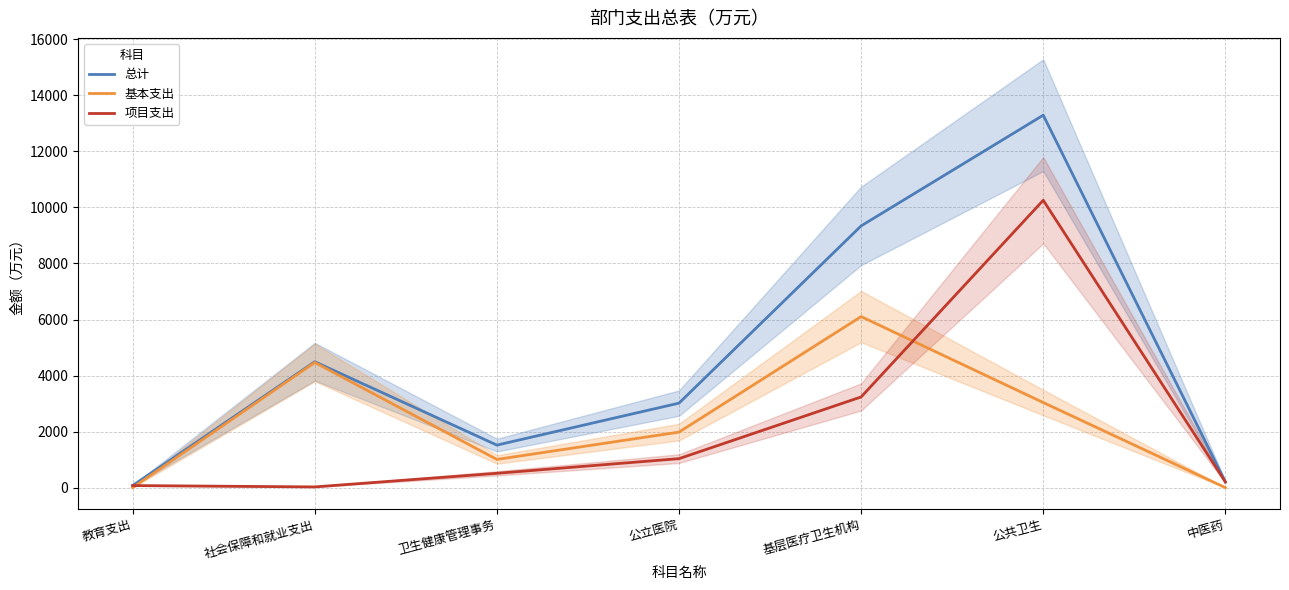

The 总计 series shows 2261.0 at 卫生健康管理事务. True or false?

False